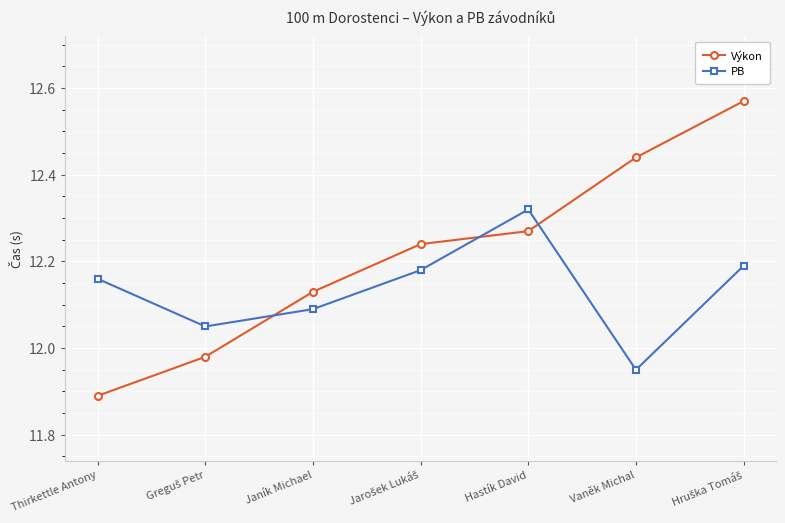

How many interior local valleys does the PB series have?

2